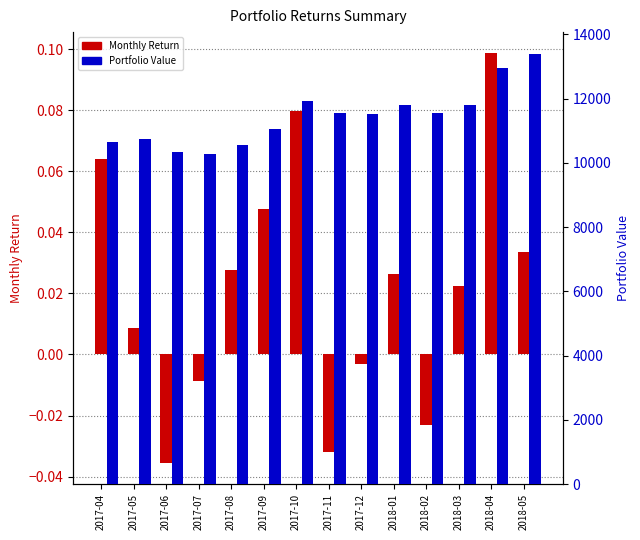

Which series has the widest spread of values?

Portfolio Value